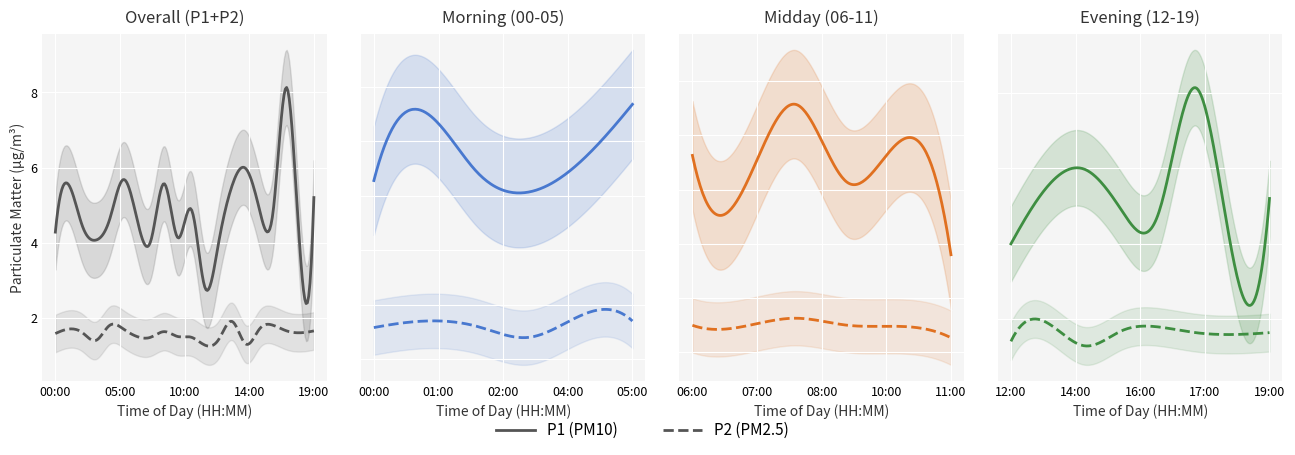

What is the sum of all P1 values?

96.9